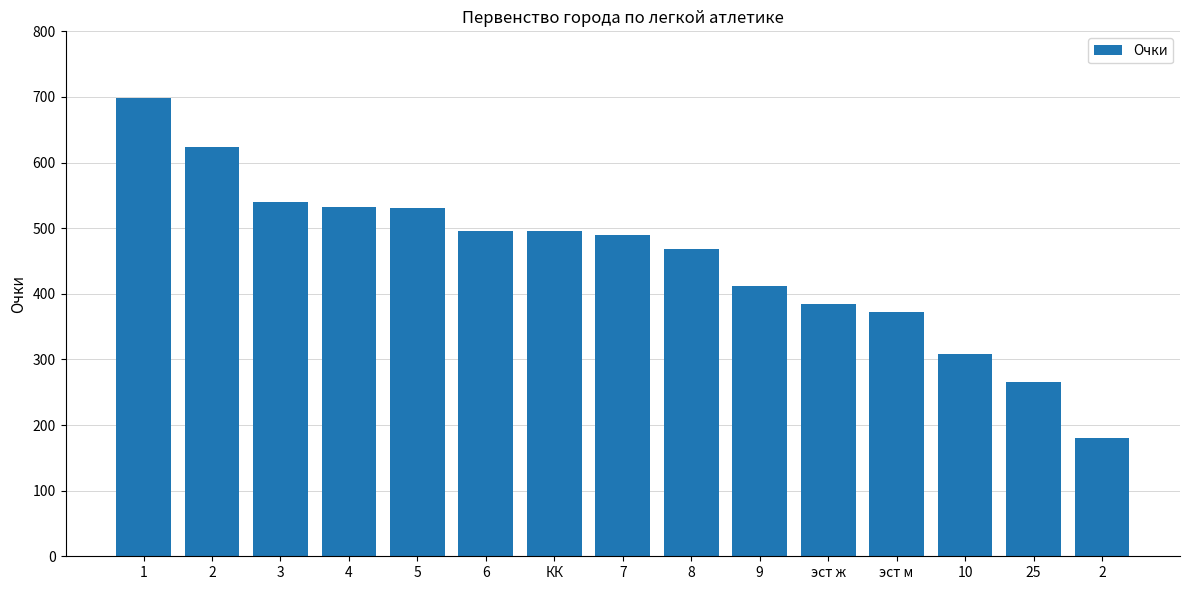

What is the difference between the values at 25 and 3?

274